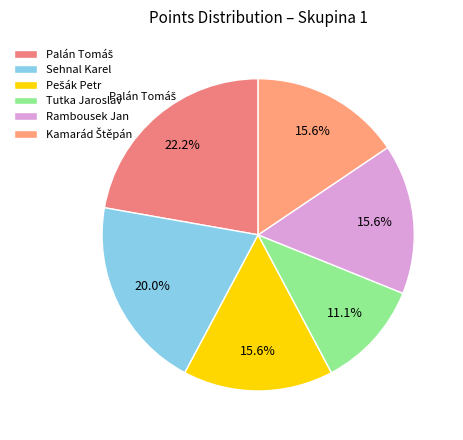

To the nearest percent, what portion does Pešák Petr represent?

16%